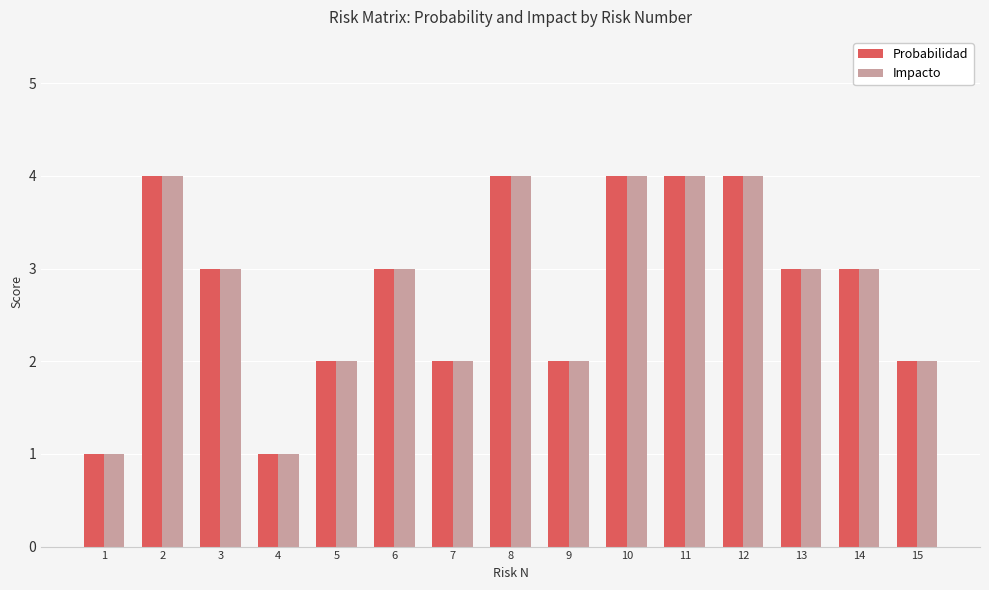

What is the difference between the maximum and minimum values in the Impacto series?

3